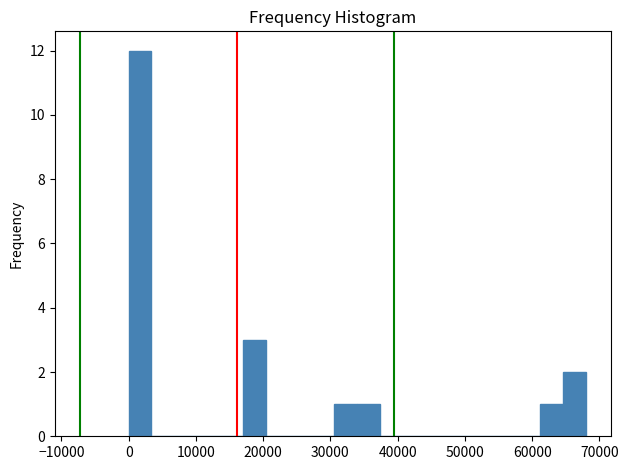

Read against the x-axis, roughly where is the centre of the tallest bar?

2000